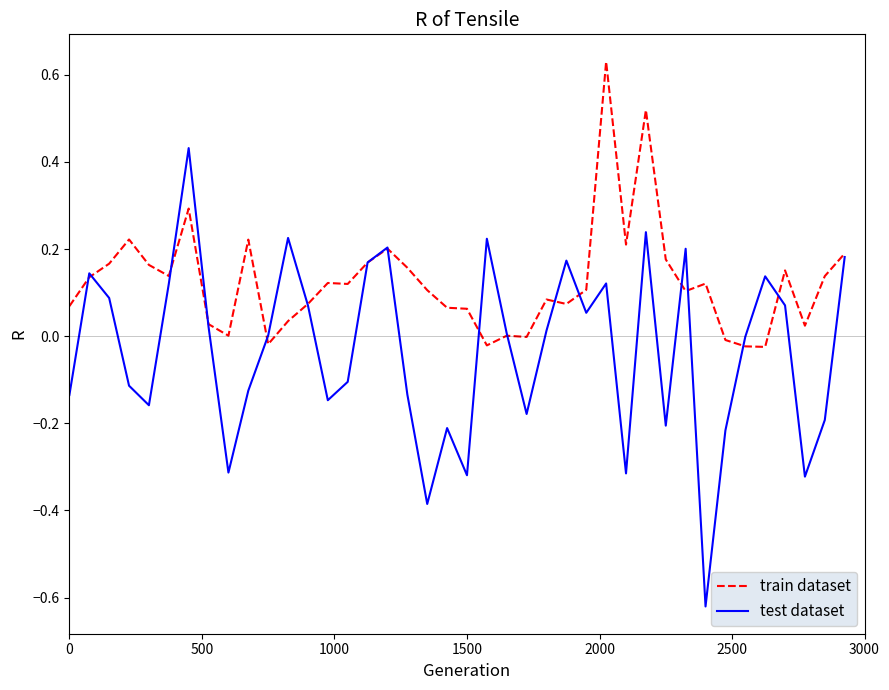

What is the difference between the maximum and minimum values in the test dataset series?

1.1